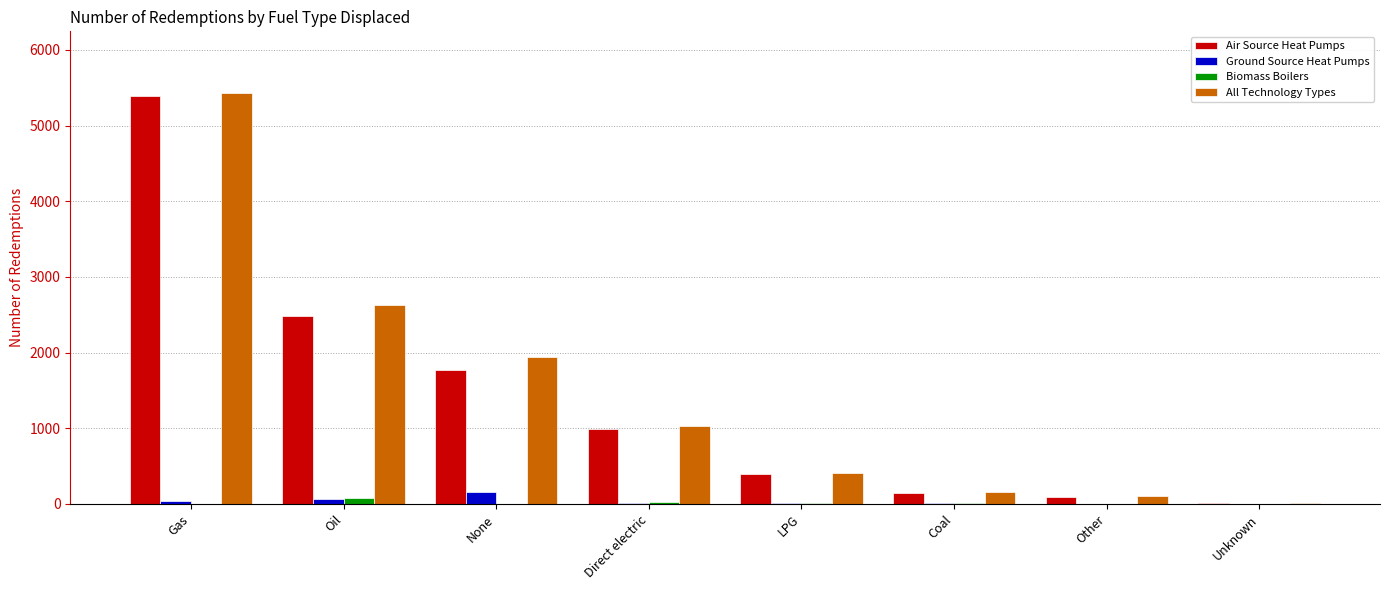

Is the value of All Technology Types at Oil greater than the value of Ground Source Heat Pumps at Direct electric?

Yes